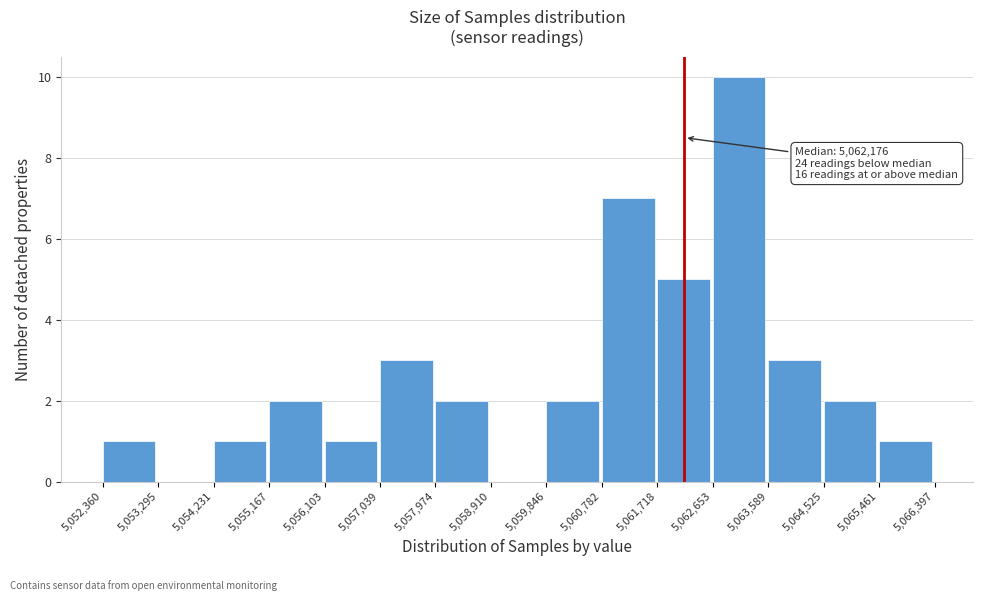

Over which range of the x-axis is the bar tallest?

5,062,653 to 5,063,589